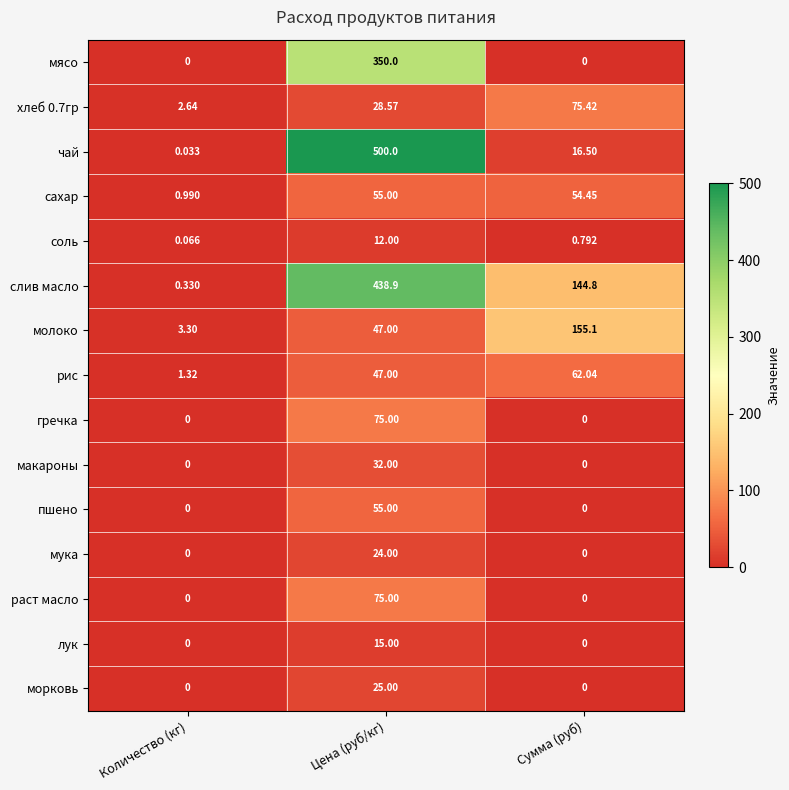

Between Цена (руб/кг) and Сумма (руб), which series saw the biggest shift?

чай